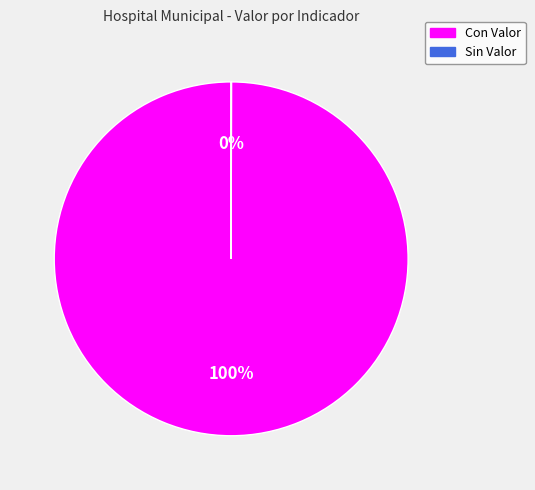

To the nearest percent, what is the difference between the largest and smallest slice percentages?

100%